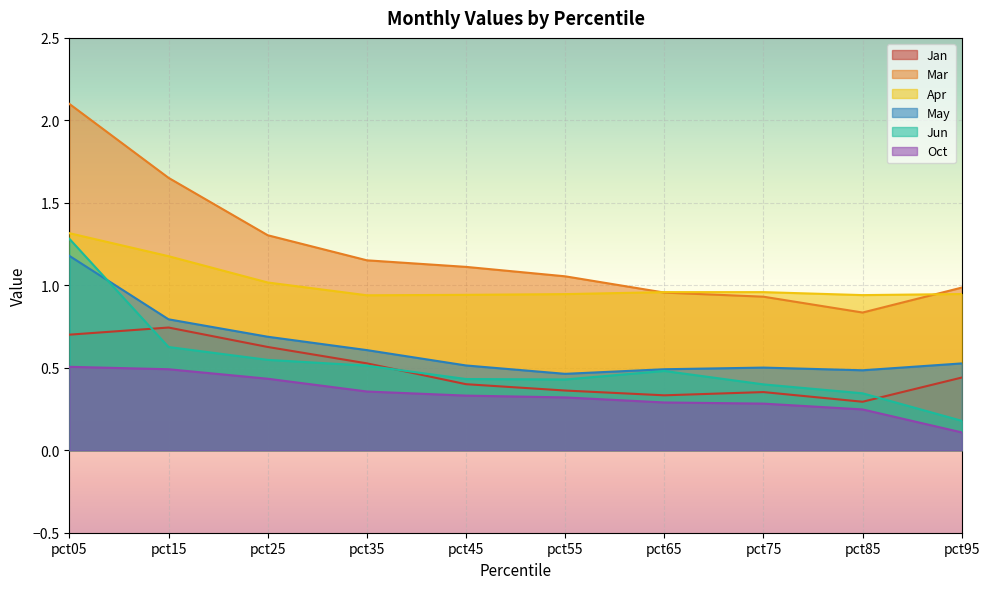

At pct05, list the series in order from largest to smallest.

Mar, Apr, Jun, May, Jan, Oct